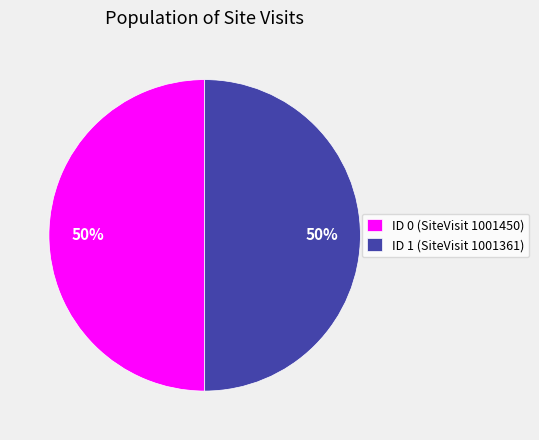

What percentage is the ID 0 (SiteVisit 1001450) slice, to the nearest percent?

50%